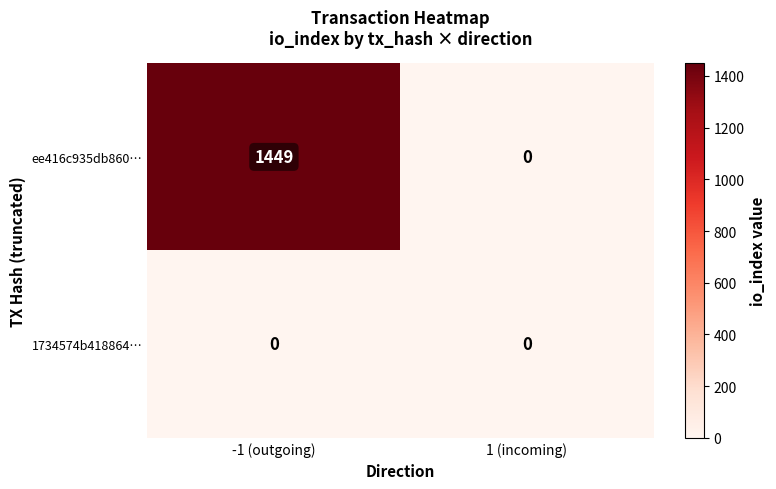

Which category has the highest value across all series?

-1 (outgoing)